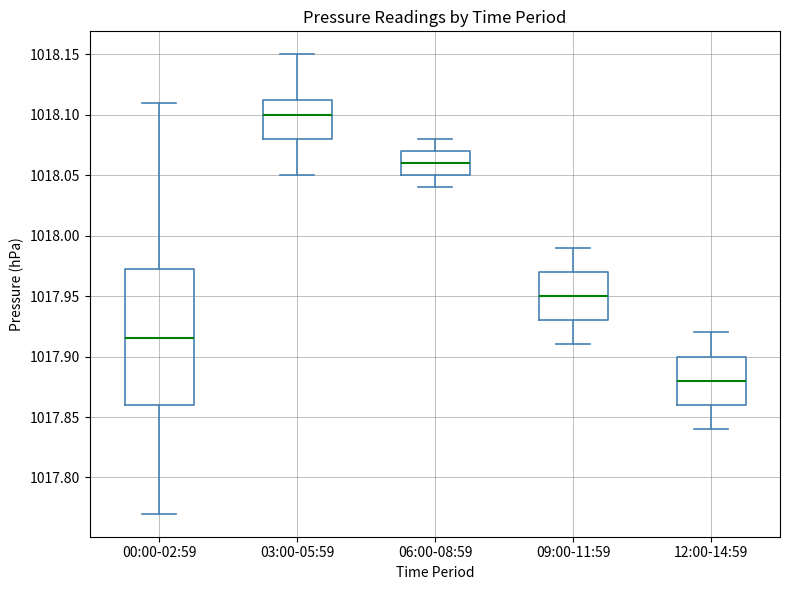

Which box has the lowest median line?

12:00-14:59